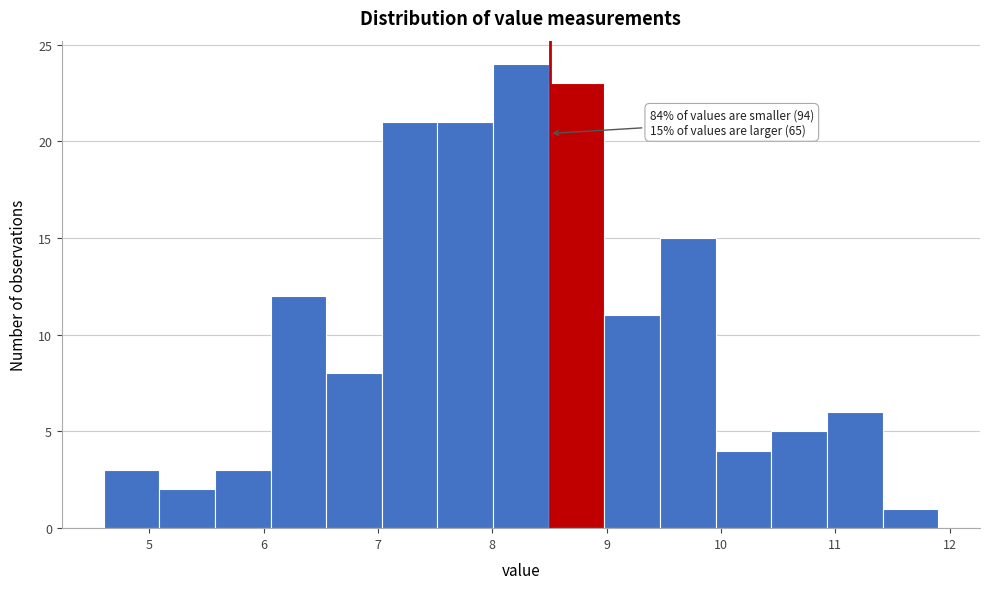

Over which range of the x-axis is the bar tallest?

8.0 to 8.5